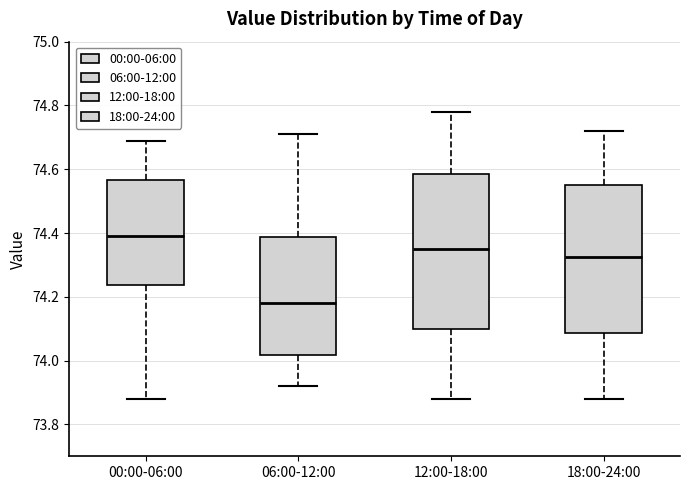

Reading left to right, read every box against the y-axis: the position of its median line, the range the box covers, and the ends of its whiskers. The values are not printed on the chart, so give them approximately, as read against the axis.

00:00-06:00: median 74.40, box 74.24 to 74.56, whiskers 73.88 to 74.70
06:00-12:00: median 74.18, box 74.02 to 74.38, whiskers 73.92 to 74.72
12:00-18:00: median 74.36, box 74.10 to 74.58, whiskers 73.88 to 74.78
18:00-24:00: median 74.32, box 74.08 to 74.56, whiskers 73.88 to 74.72